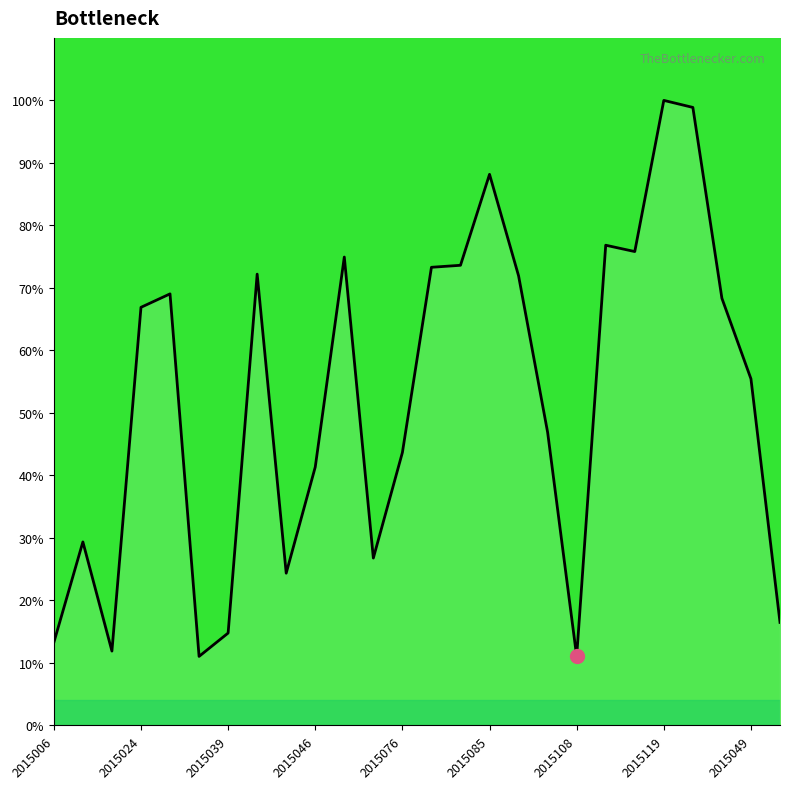

What is the greatest value displayed?

100.0